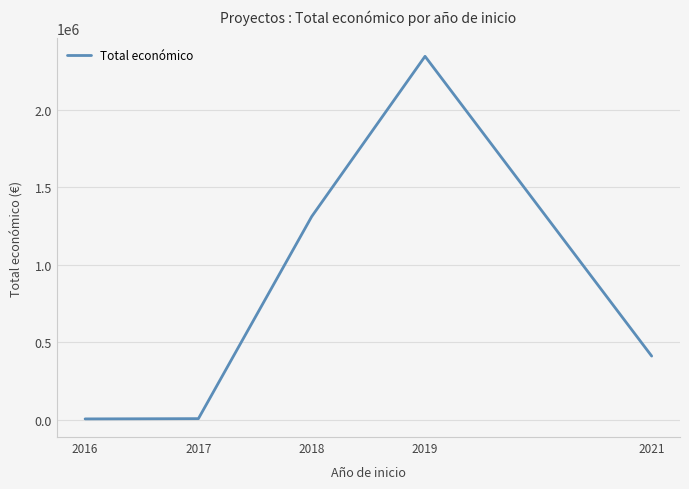

Is it true that the value at 2021 is 410547.0?

True